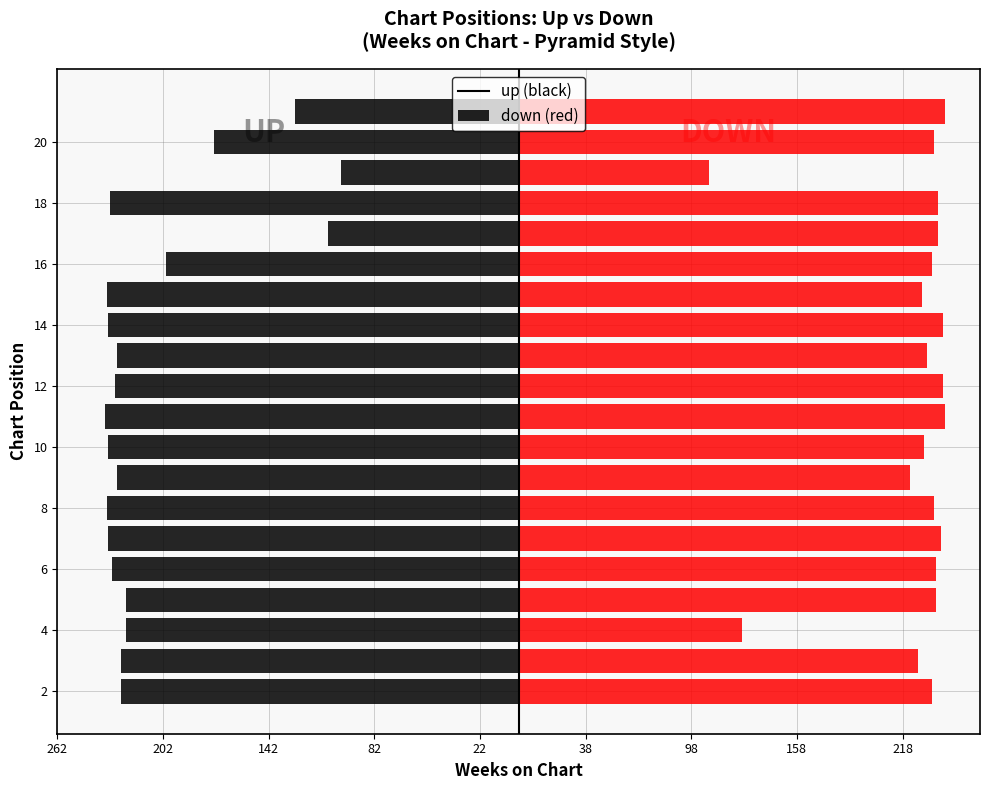

At how many categories does at least one series exceed 136?

18